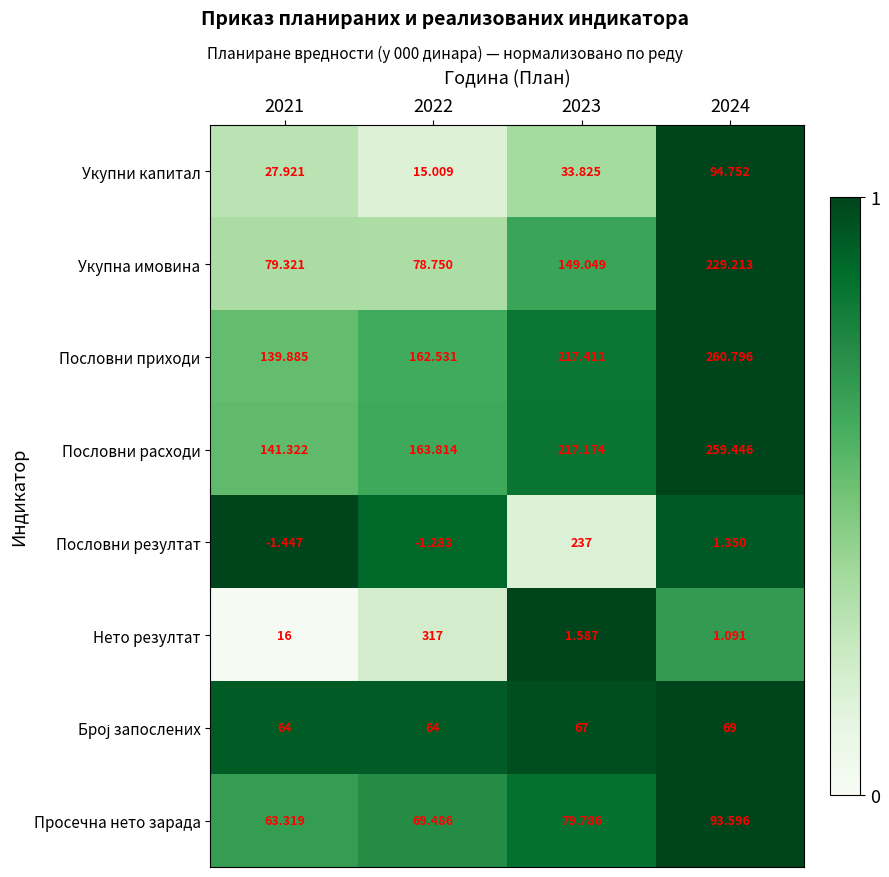

Which series has the widest spread of values?

Нето резултат